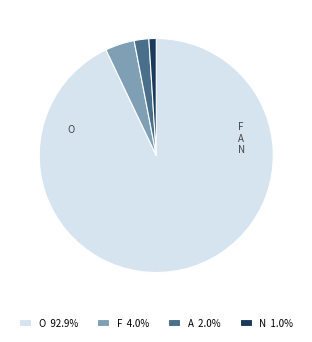

Do A 2.0% and N 1.0% together represent more than half of the pie?

No